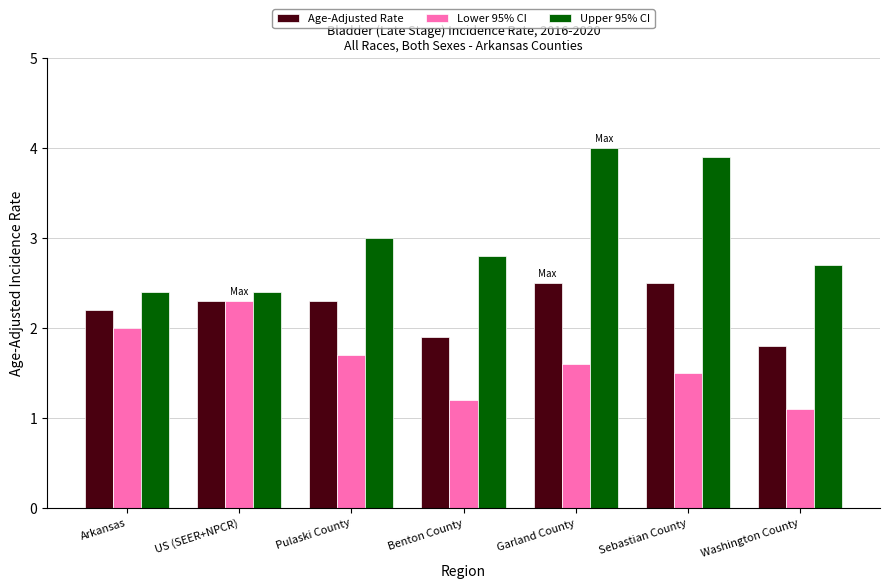

Does the chart contain stacked bars?

No